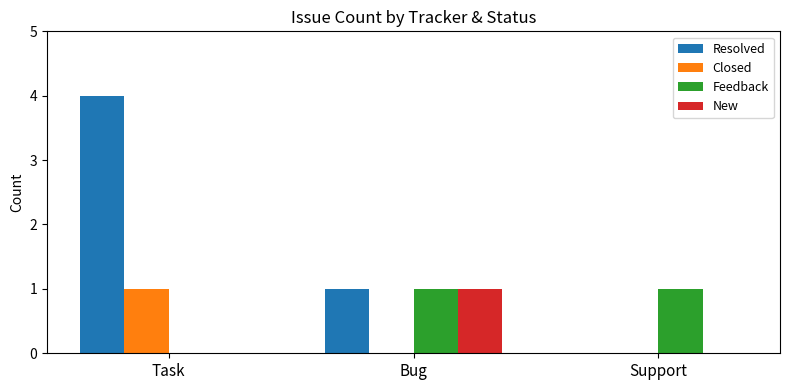

How many series are shown in this chart?

4